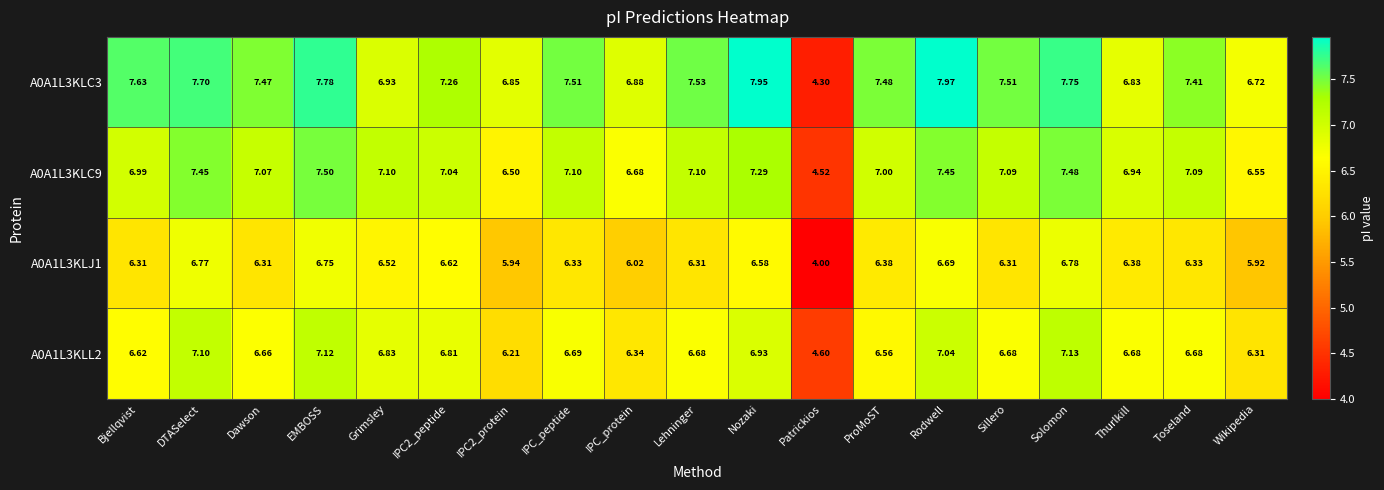

At which label does A0A1L3KLL2 first exceed 6?

Bjellqvist